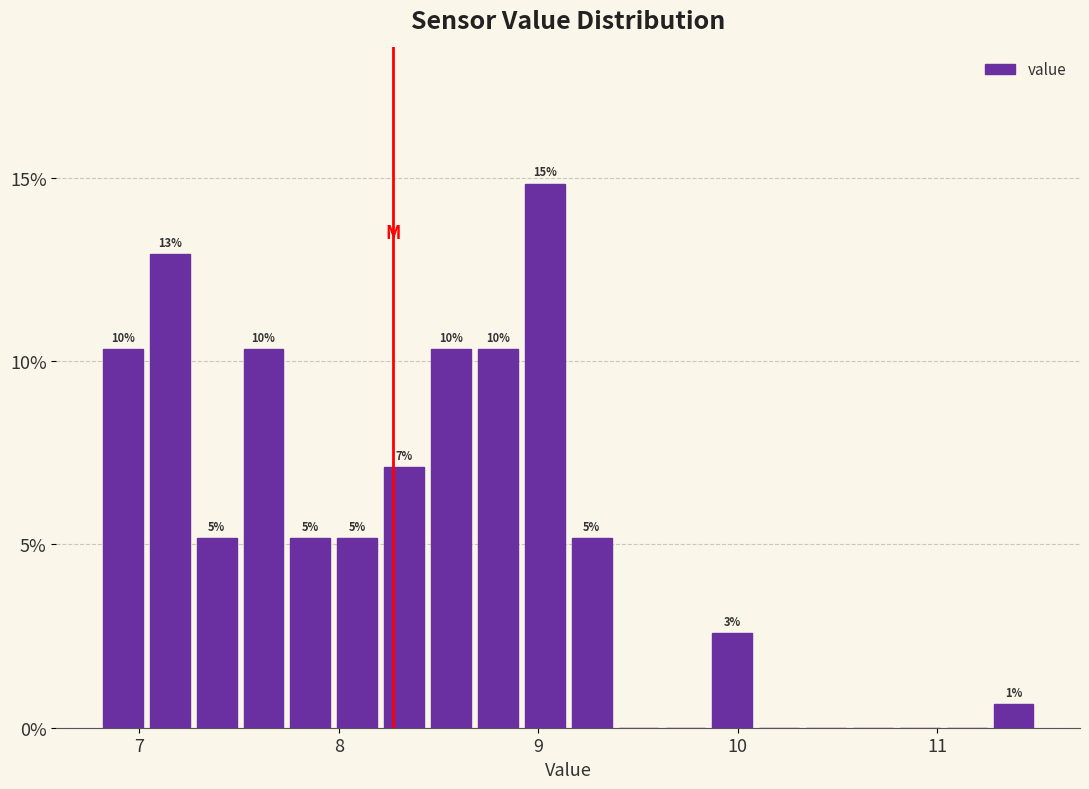

Read against the x-axis, roughly where is the centre of the tallest bar?

9.0